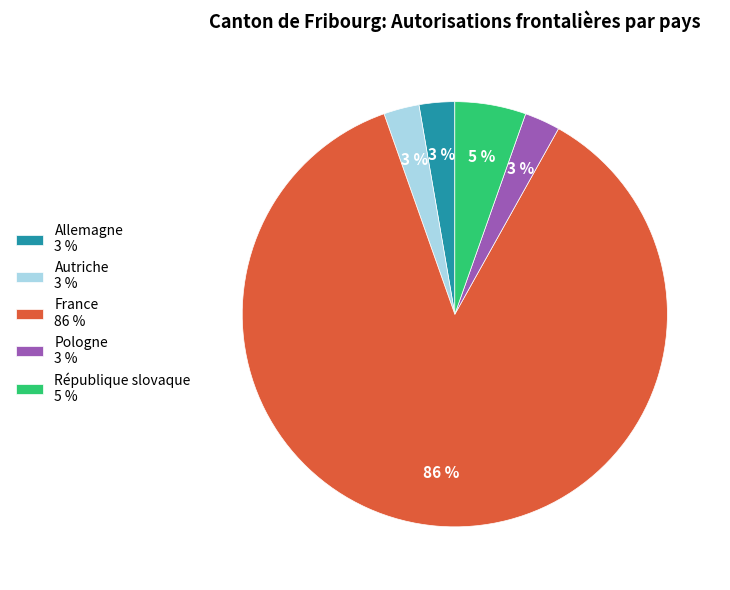

True or false: Allemagne accounts for 3% of the total.

True